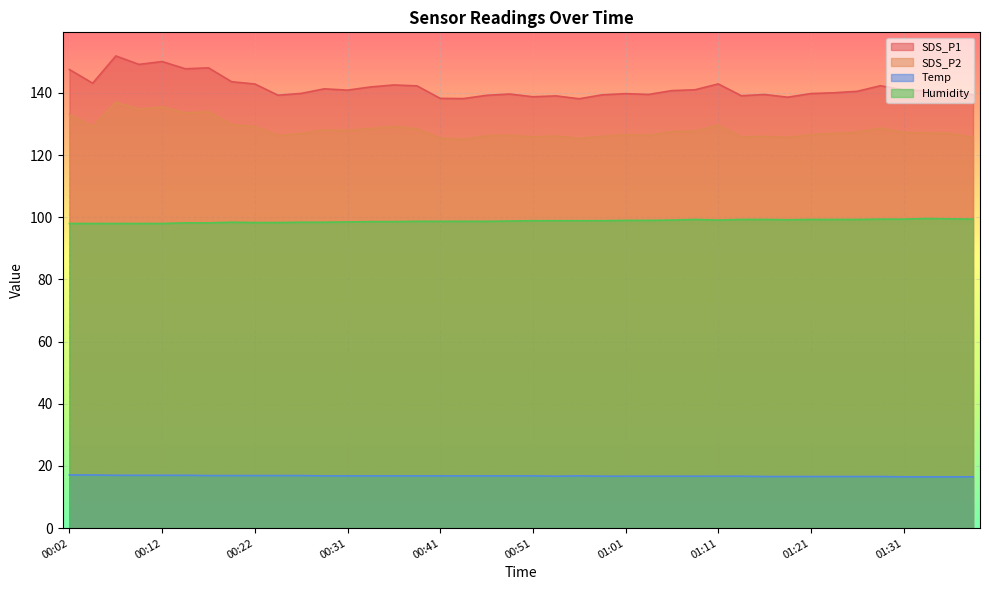

What is the difference between the highest and lowest values at 00:54?

122.4